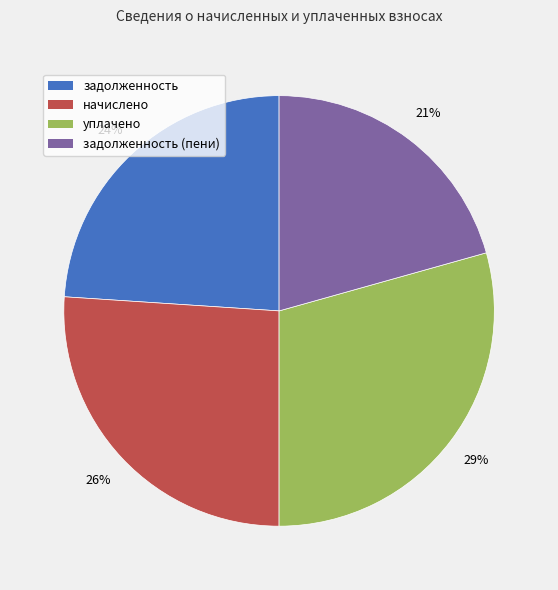

To the nearest percent, what is the average slice percentage?

25%